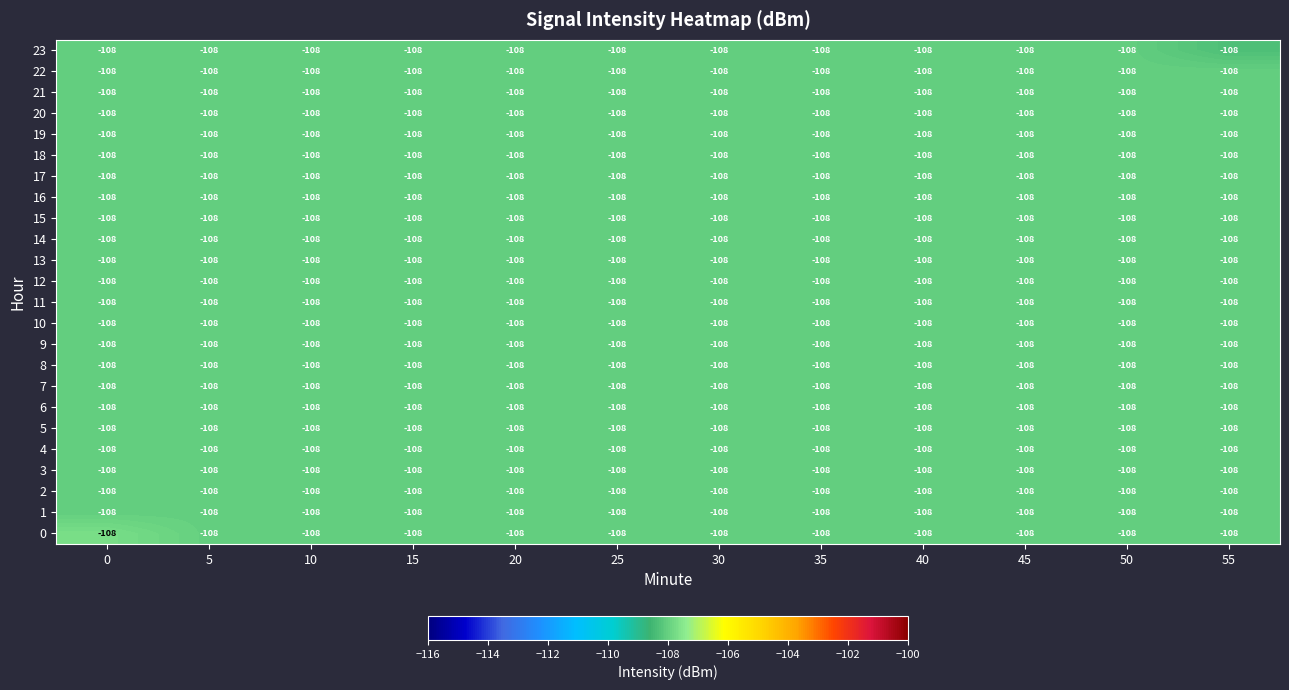

What value does the 5 series have at 55?

-108.0